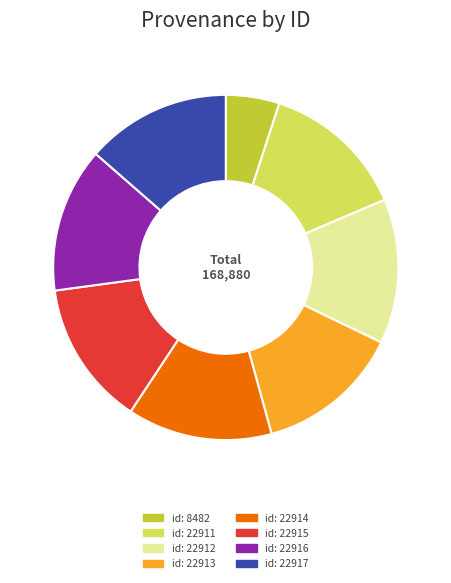

Is there any slice that represents more than half of the pie?

No